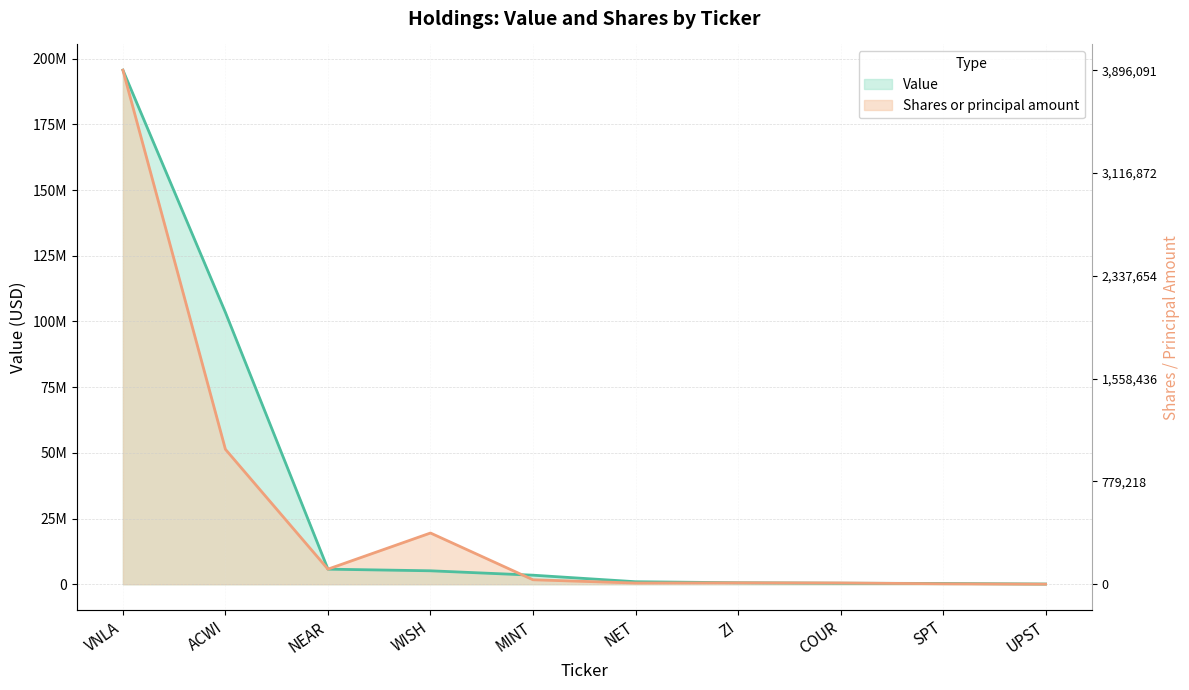

True or false: Shares or principal amount and Value intersect in this chart.

True